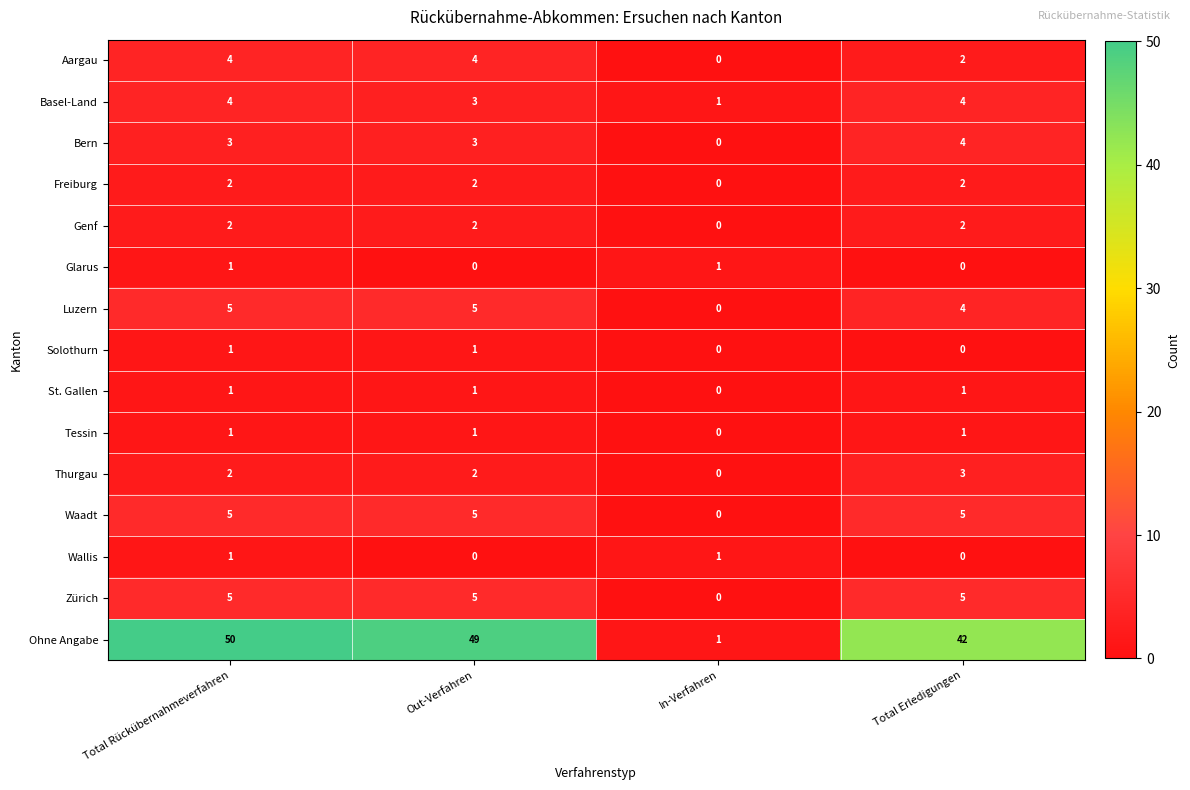

The Basel-Land series shows 1 at In-Verfahren. True or false?

True